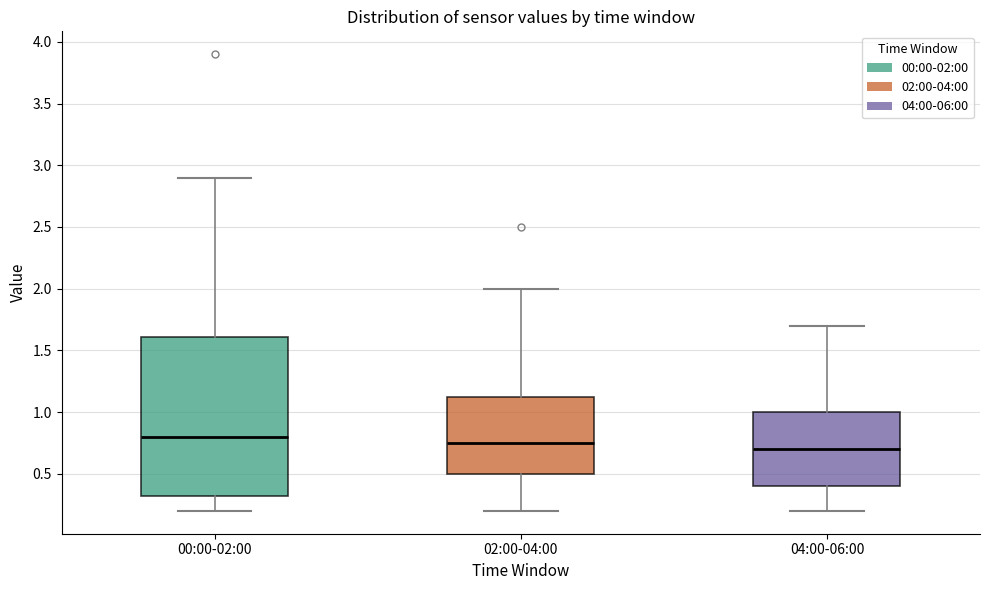

Reading left to right, read every box against the y-axis: the position of its median line, the range the box covers, and the ends of its whiskers. The values are not printed on the chart, so give them approximately, as read against the axis.

00:00-02:00: median 0.80, box 0.30 to 1.60, whiskers 0.20 to 2.90
02:00-04:00: median 0.75, box 0.50 to 1.15, whiskers 0.20 to 2.00
04:00-06:00: median 0.70, box 0.40 to 1.00, whiskers 0.20 to 1.70